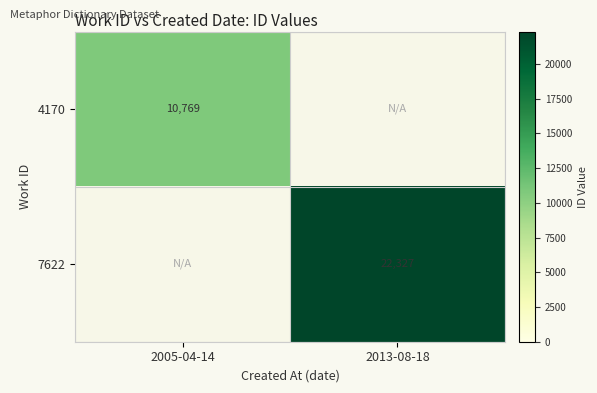

What is the total value across all series at 2013-08-18?

22327